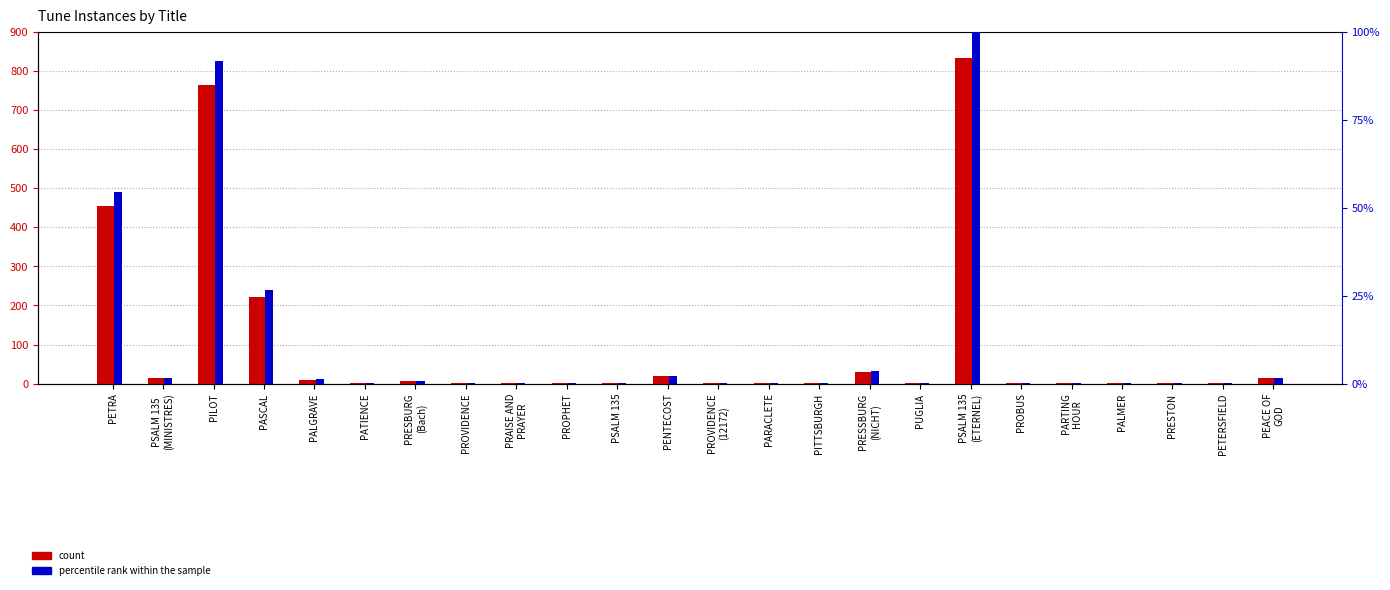

Reading left to right, transcribe all the data shown in this chart.

count: PETRA=455.0	PSALM 135
(MINISTRES)=14.0	PILOT=765.0	PASCAL=223.0	PALGRAVE=10.0	PATIENCE=1.0	PRESBURG
(Bach)=7.0	PROVIDENCE=1.0	PRAISE AND
PRAYER=1.0	PROPHET=1.0	PSALM 135=1.0	PENTECOST=19.0	PROVIDENCE
(12172)=1.0	PARACLETE=2.0	PITTSBURGH=1.0	PRESSBURG
(NICHT)=29.0	PUGLIA=2.0	PSALM 135
(ETERNEL)=834.0	PROBUS=2.0	PARTING
HOUR=2.0	PALMER=1.0	PRESTON=1.0	PETERSFIELD=1.0	PEACE OF
GOD=14.0
percentile rank within the sample: PETRA=54.6	PSALM 135
(MINISTRES)=1.7	PILOT=91.7	PASCAL=26.7	PALGRAVE=1.2	PATIENCE=0.1	PRESBURG
(Bach)=0.8	PROVIDENCE=0.1	PRAISE AND
PRAYER=0.1	PROPHET=0.1	PSALM 135=0.1	PENTECOST=2.3	PROVIDENCE
(12172)=0.1	PARACLETE=0.2	PITTSBURGH=0.1	PRESSBURG
(NICHT)=3.5	PUGLIA=0.2	PSALM 135
(ETERNEL)=100.0	PROBUS=0.2	PARTING
HOUR=0.2	PALMER=0.1	PRESTON=0.1	PETERSFIELD=0.1	PEACE OF
GOD=1.7